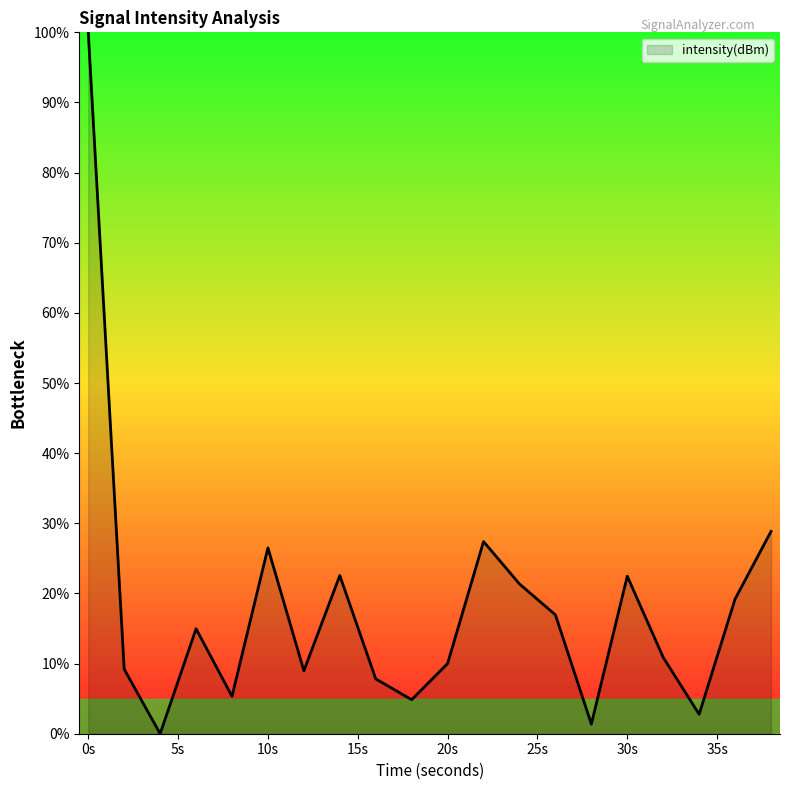

What is the maximum value shown in the chart?

100.0